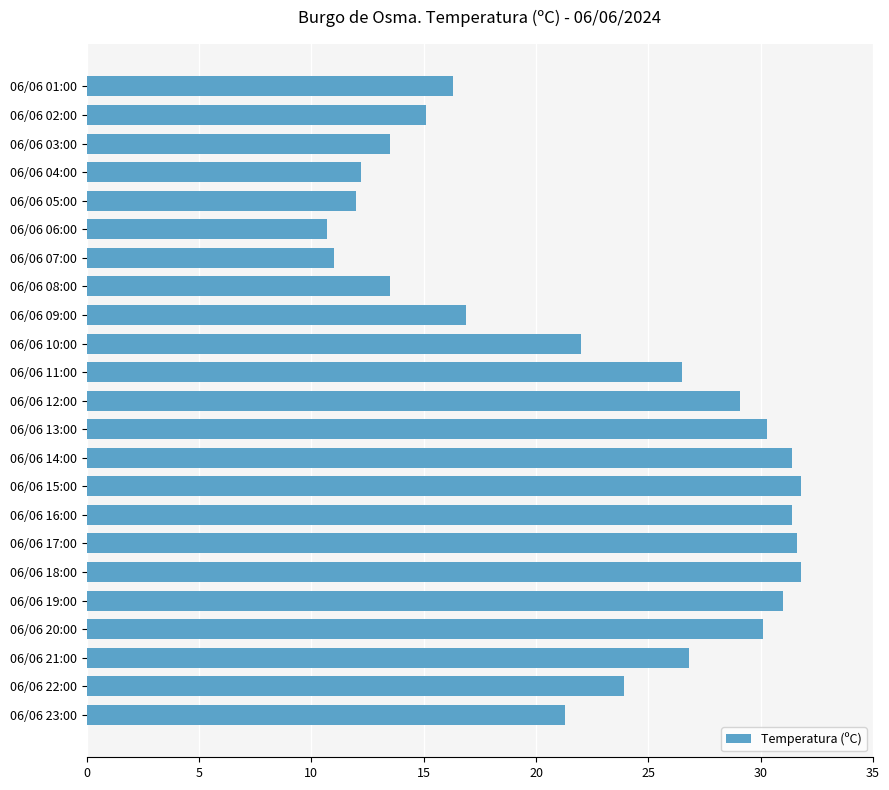

What is the smallest value displayed?

10.7